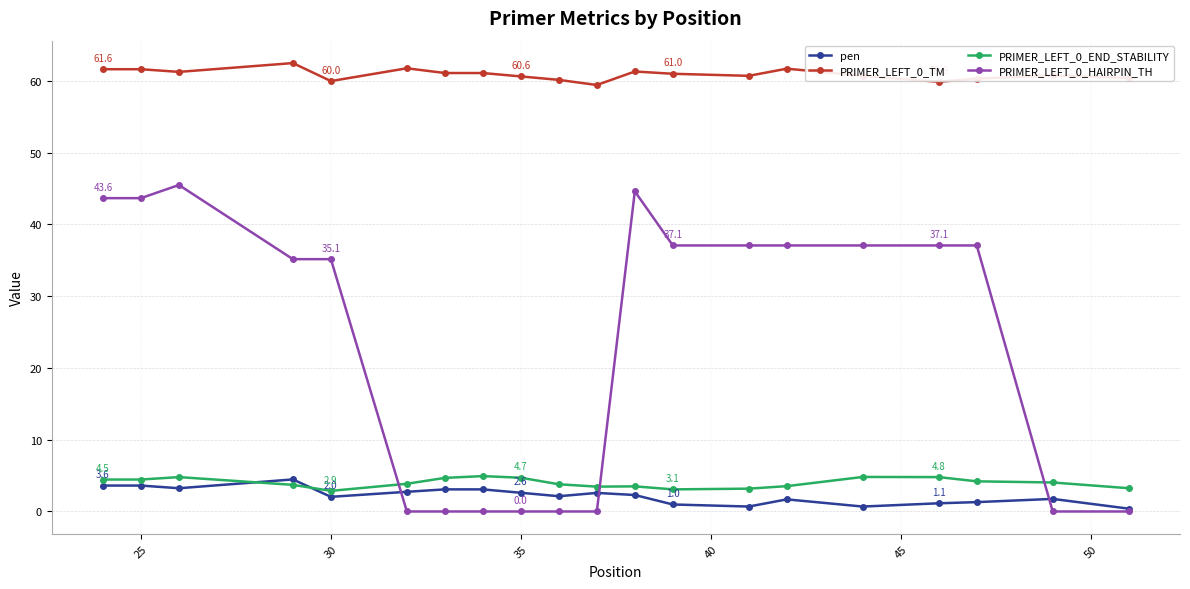

Does the chart have visible grid lines?

Yes